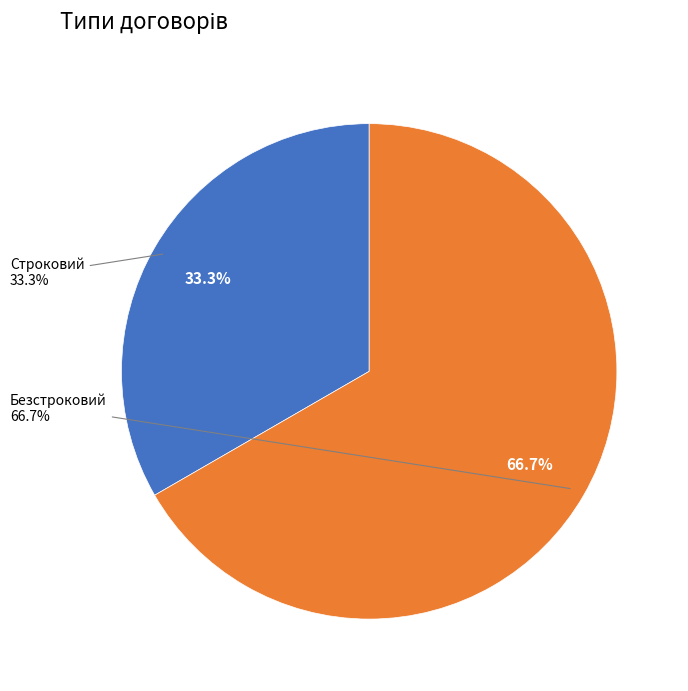

What is the change in value from Строковий to Безстроковий?

+1